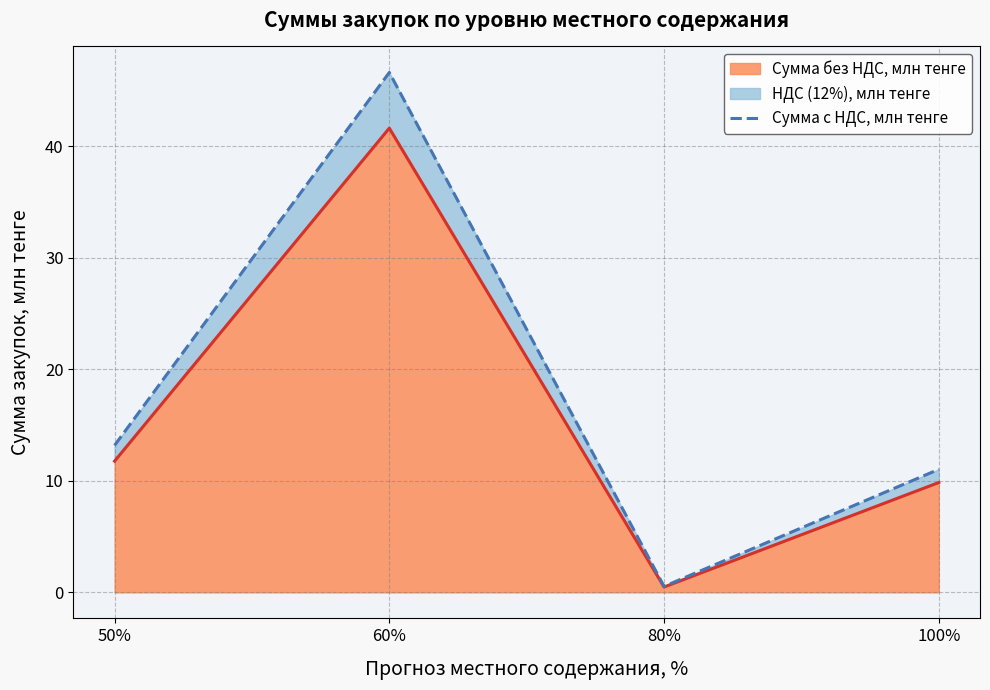

Reading right to left, extract all data points from this chart.

11.0	0.5	46.6	13.2